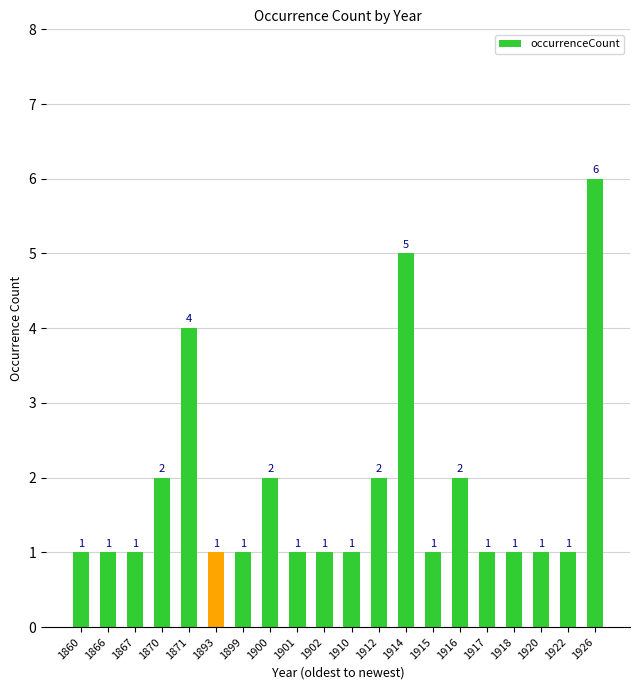

The chart shows a value of 1 at 1914. True or false?

False